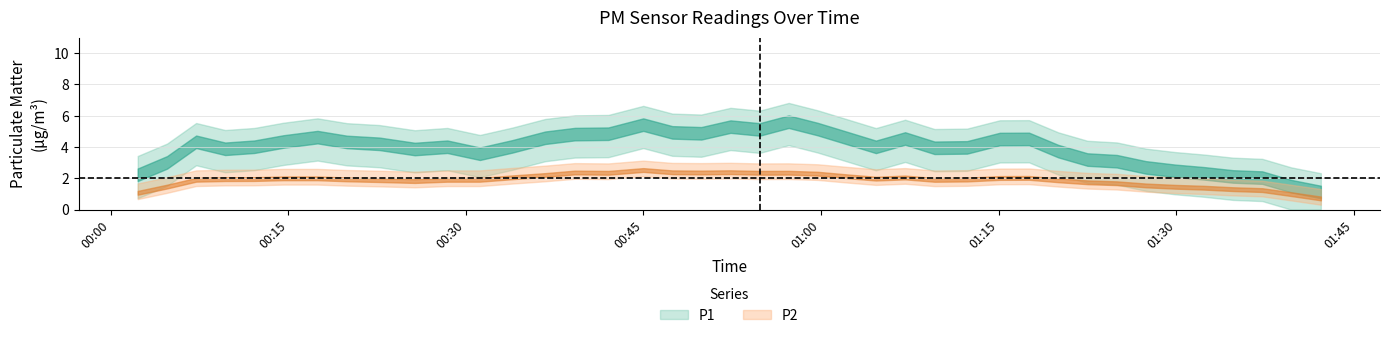

True or false: P2 and P1 cross at least once.

False